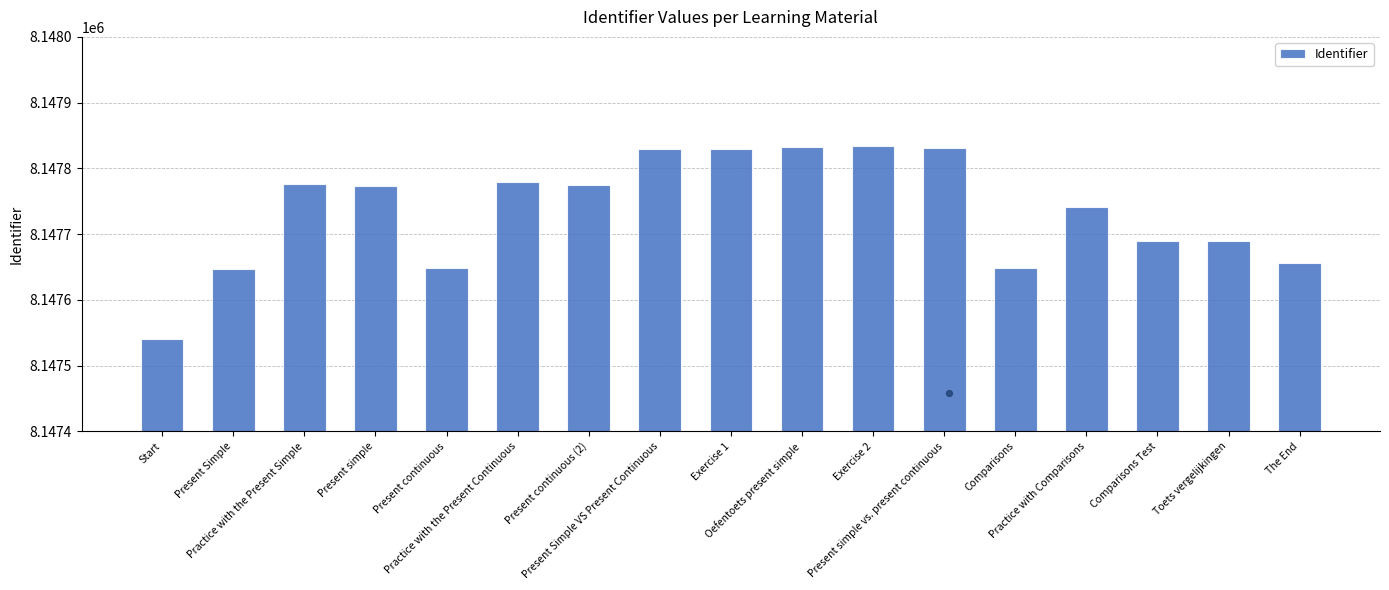

Approximately how many times larger is the value at Present Simple VS Present Continuous compared to Present Simple?

1.0